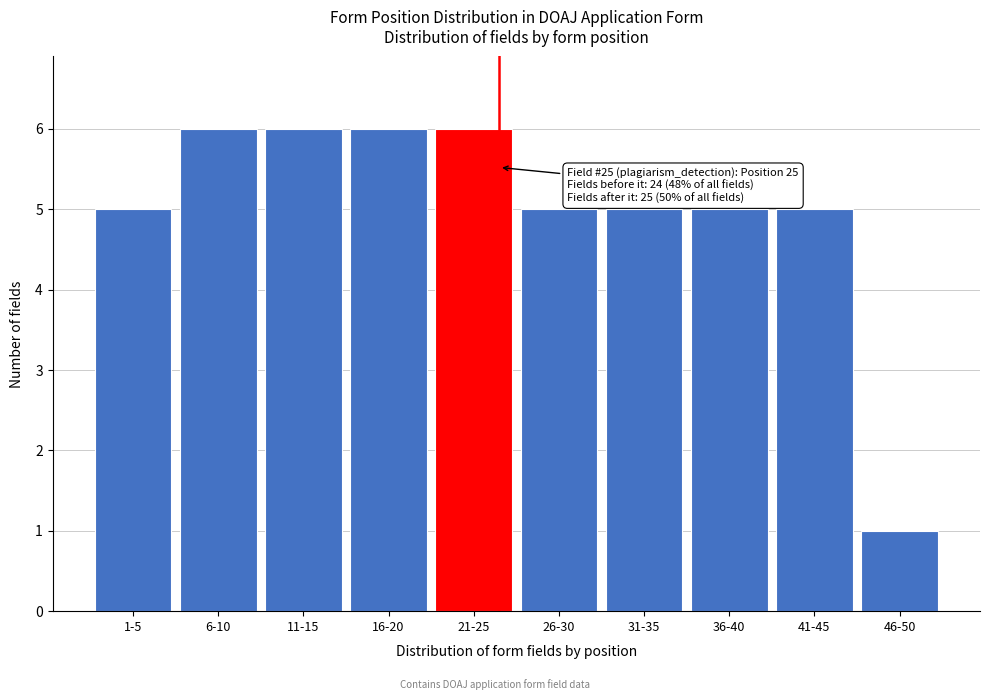

Reading left to right, transcribe all the data shown in this chart.

5	6	6	6	6	5	5	5	5	1